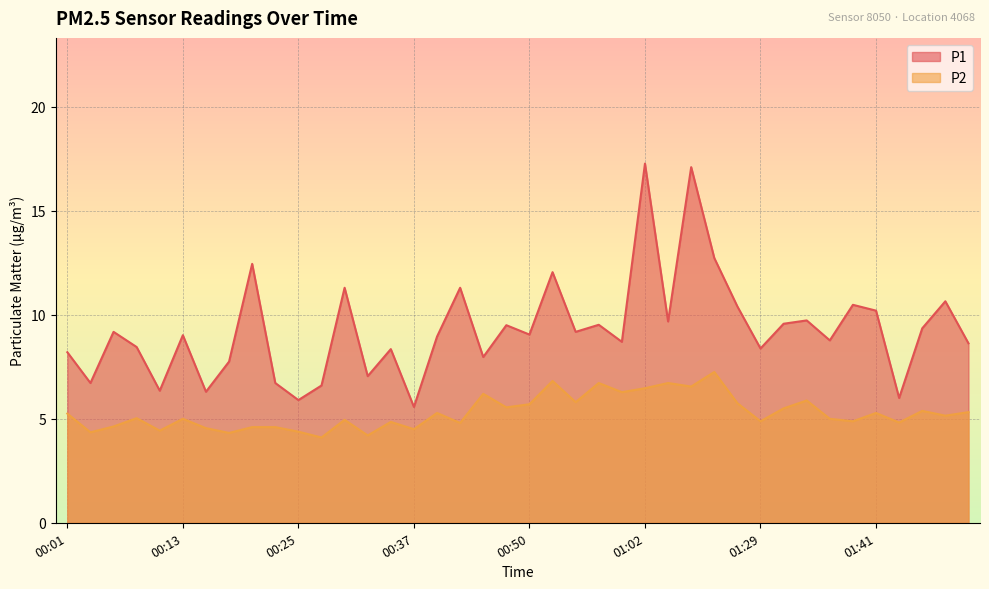

Between 00:30 and 00:57, which series saw the biggest shift?

P1